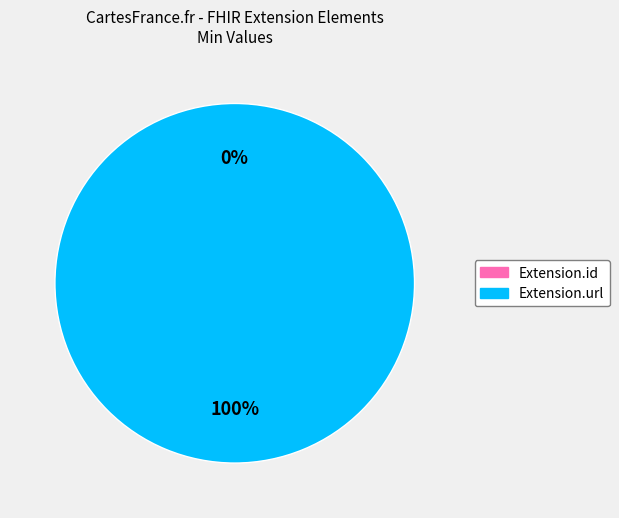

What is the total percentage of Extension.url and Extension.id?

100.0%